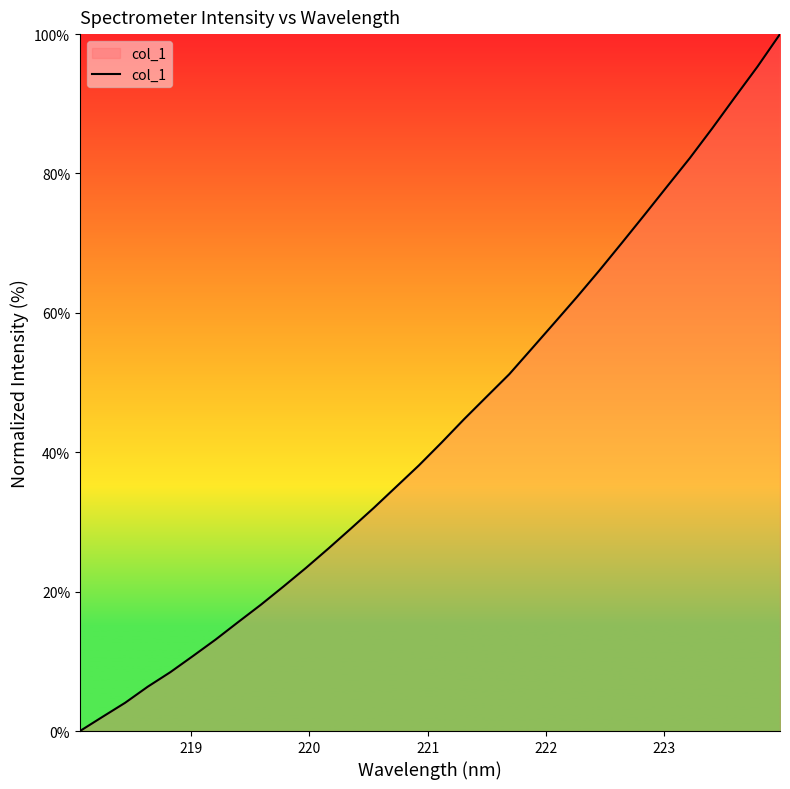

What is the maximum value shown in the chart?

100.0